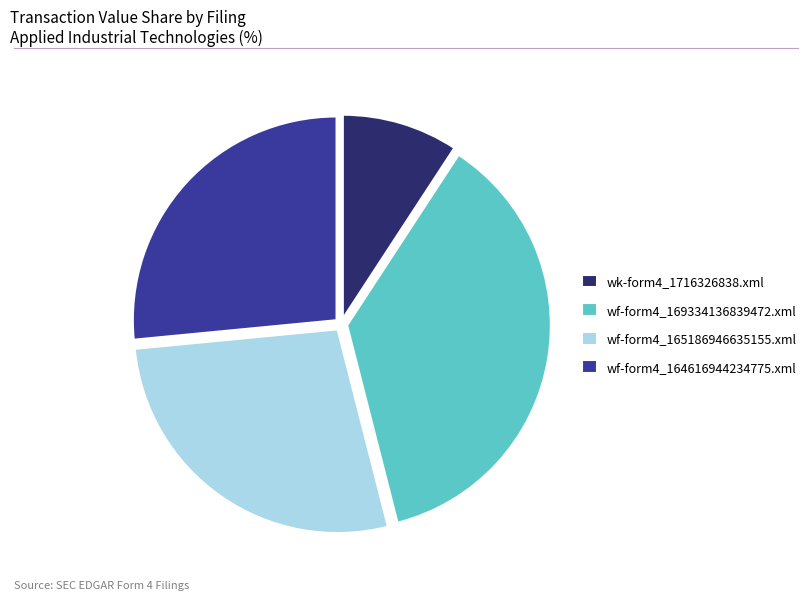

Combined, do wf-form4_165186946635155.xml and wk-form4_1716326838.xml account for over 50%?

No